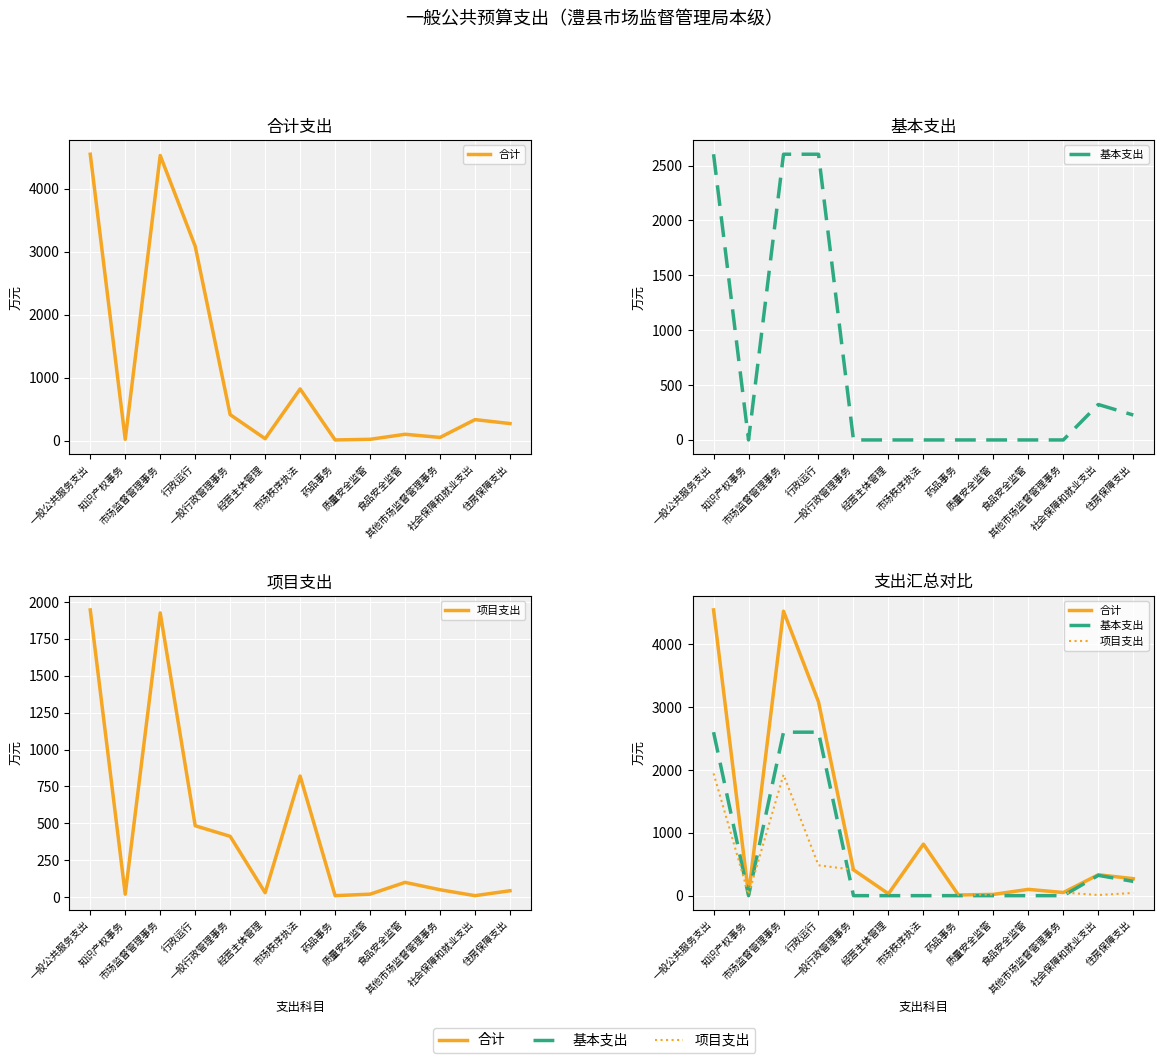

Is it true that 项目支出 equals 74.8 at 住房保障支出?

False